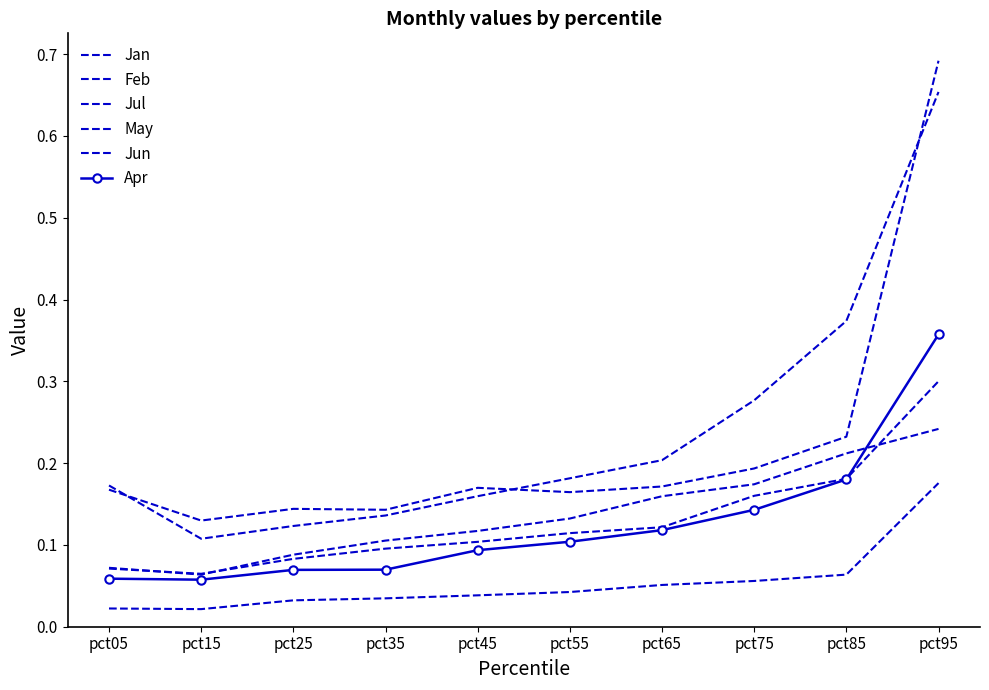

What is the value of the Apr point at the 9th from the left?

0.2